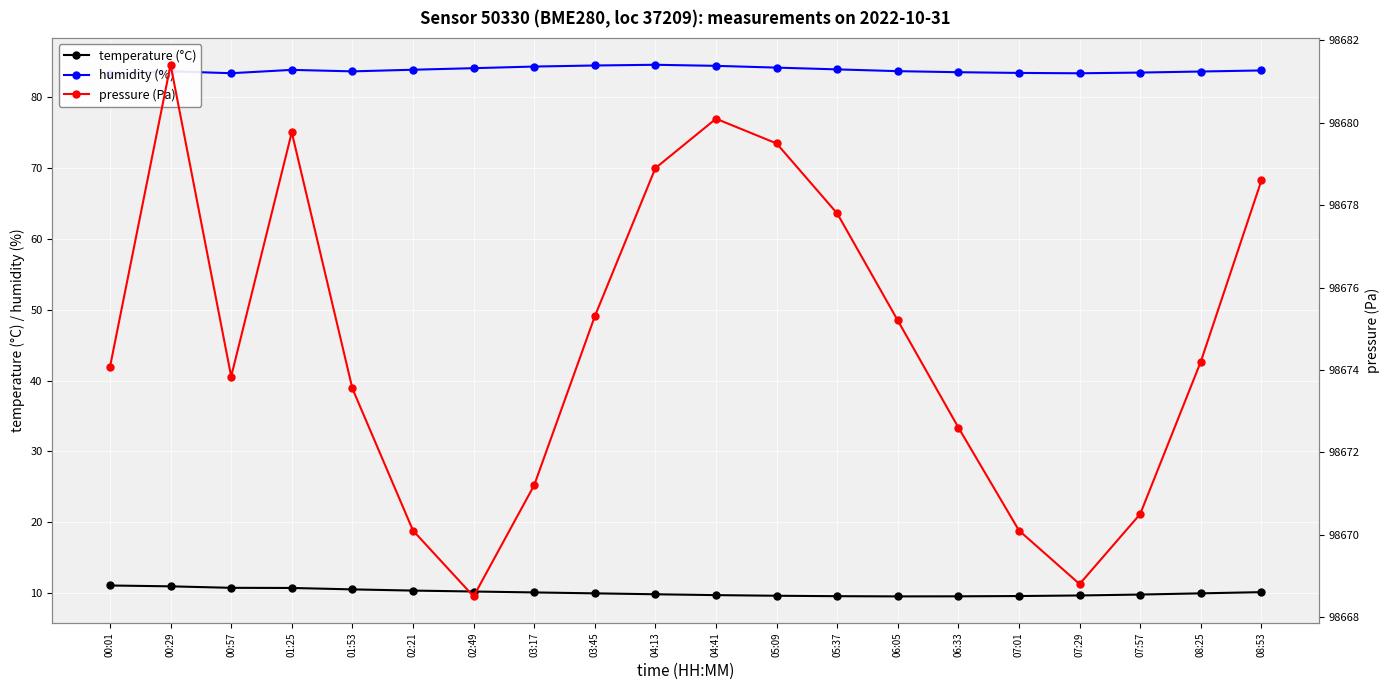

Is it true that pressure (Pa) equals 130865.5 at 00:57?

False